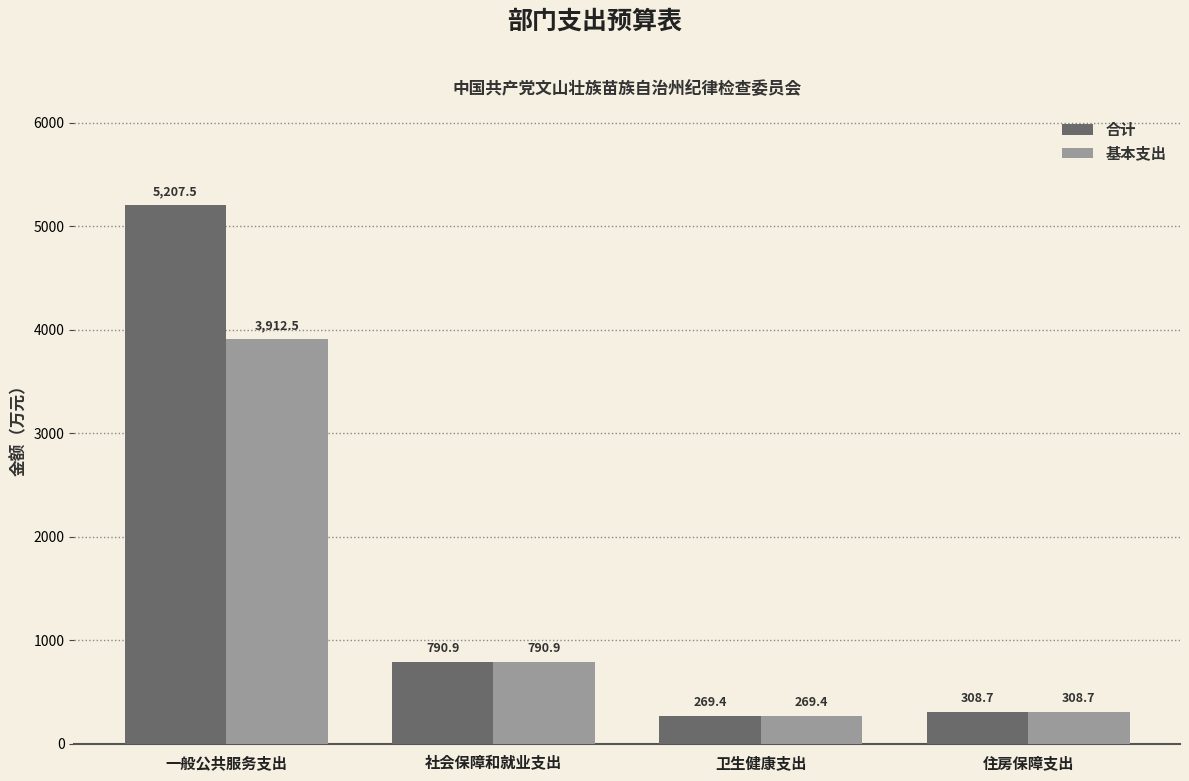

What is the total value across all series at 卫生健康支出?

538.7